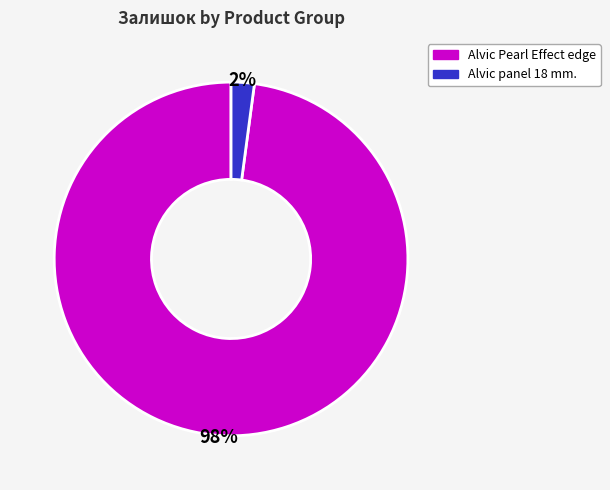

Does any single category account for the majority?

Yes